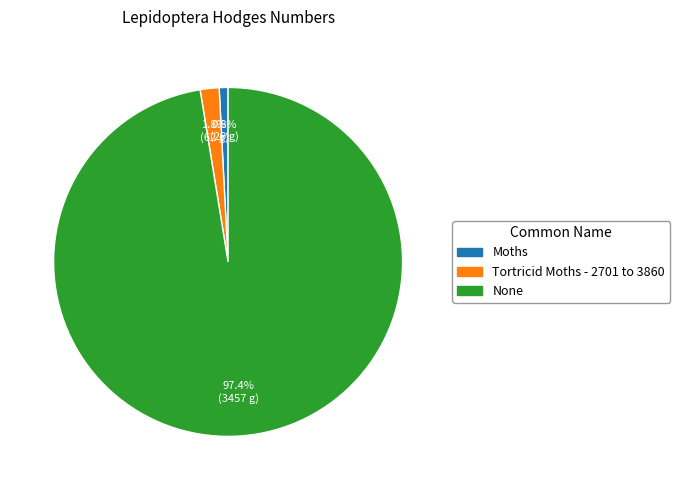

What percentage is the Moths slice, to the nearest percent?

1%